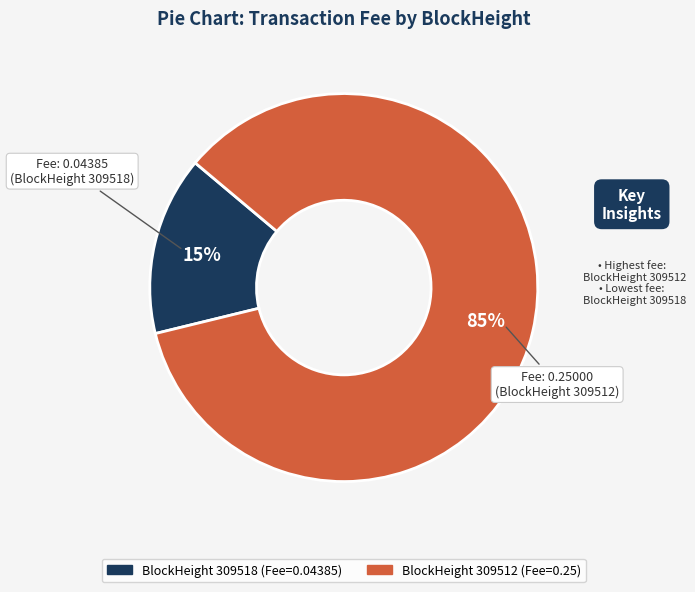

To the nearest percent, what is the average slice percentage?

50%